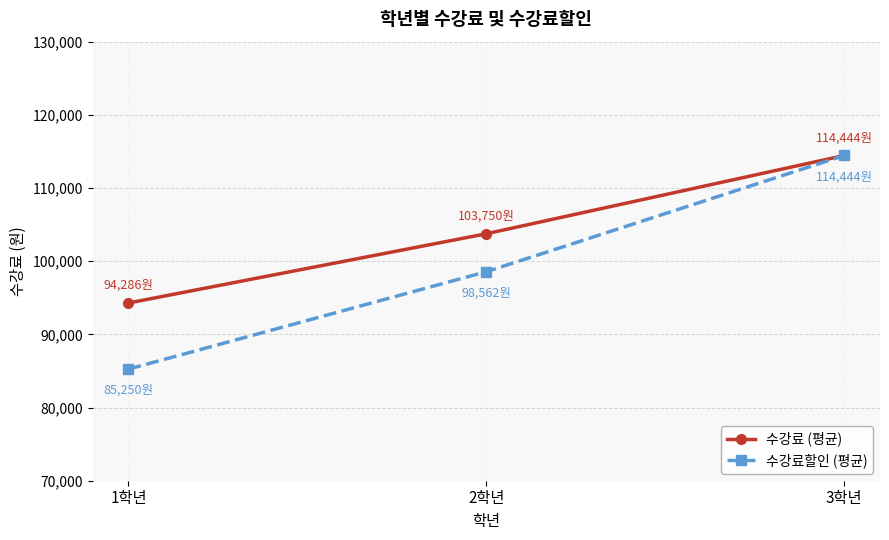

What are all the series names shown in the legend?

수강료 (평균), 수강료할인 (평균)